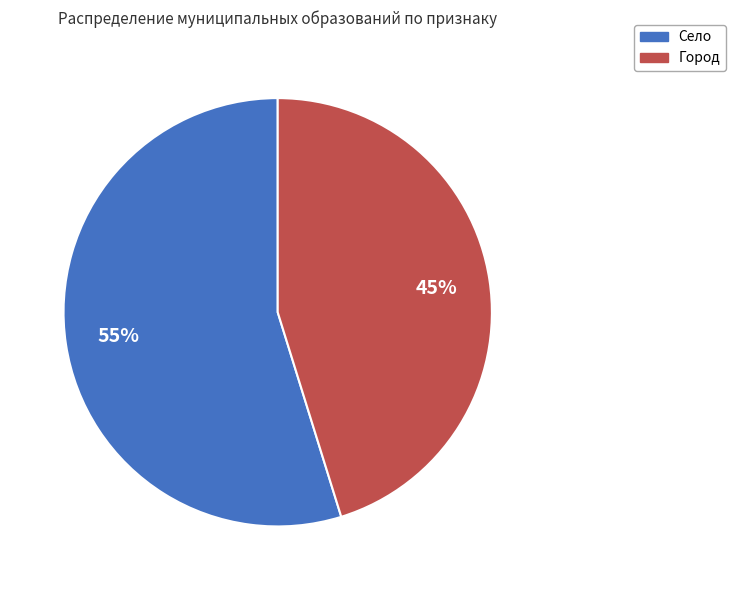

Which category has the biggest portion of the pie?

Село